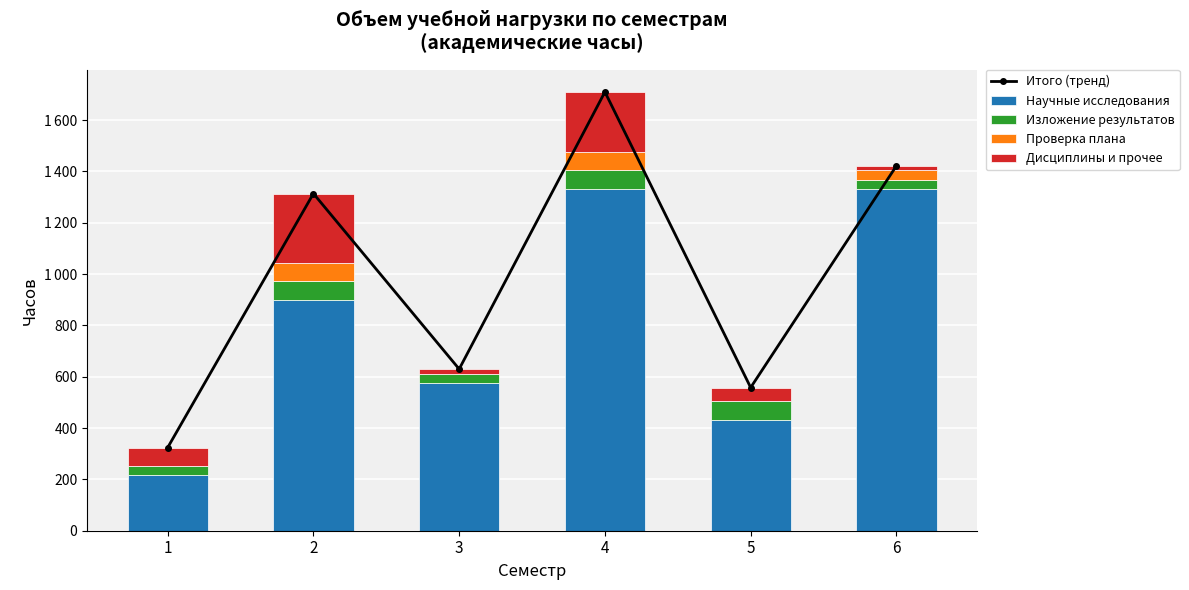

At how many categories does at least one series exceed 575?

4